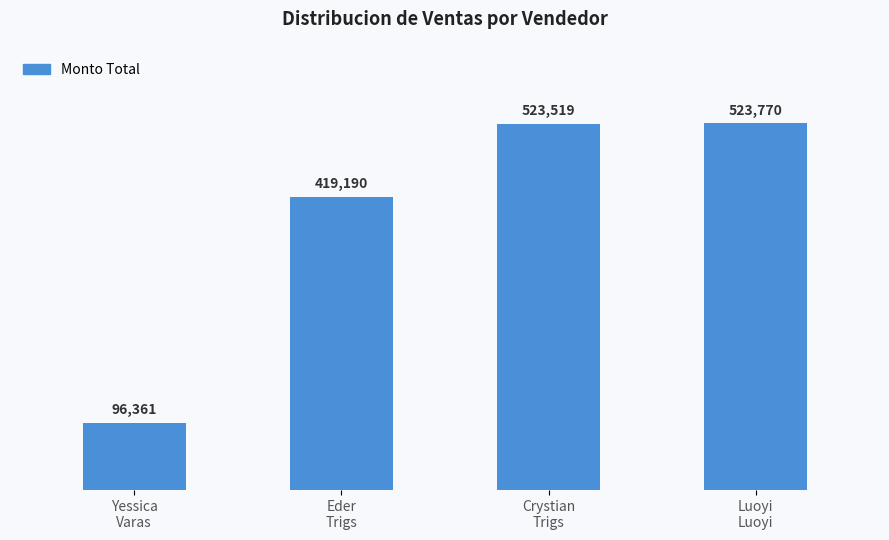

Reading left to right, what are all the values shown in this chart?

96361	419190	523519	523770